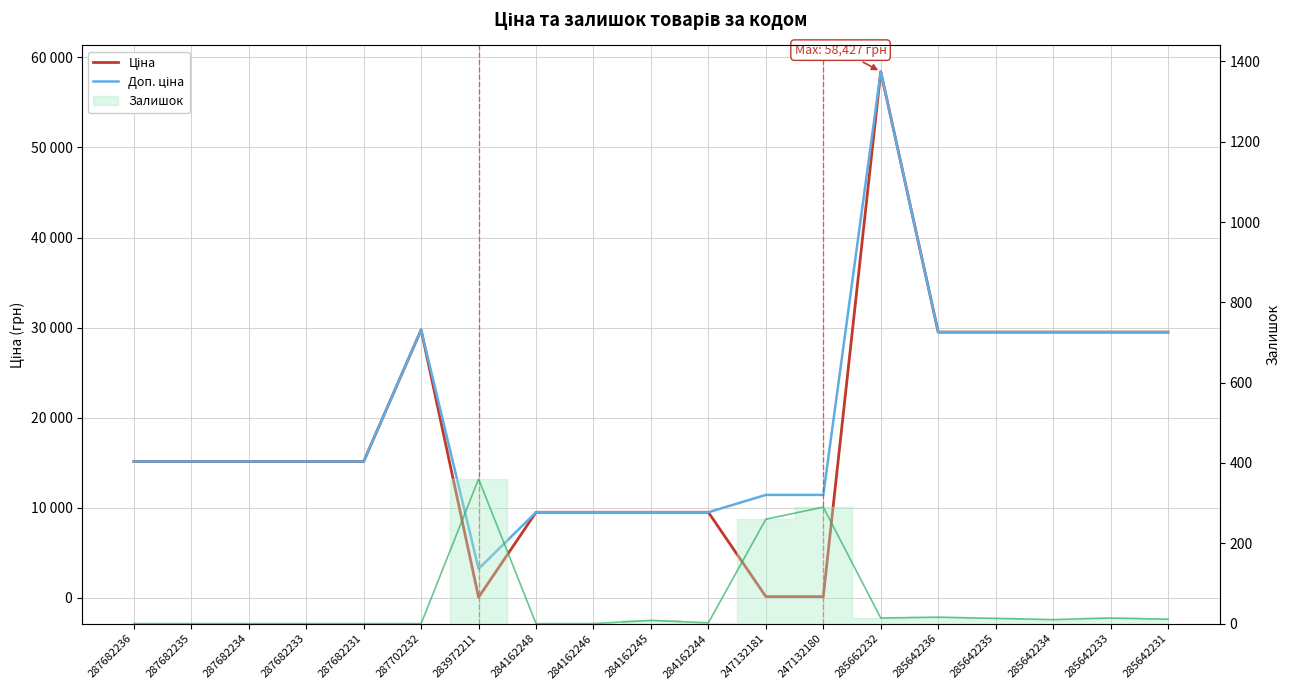

What is the maximum value shown in the chart?

58426.5